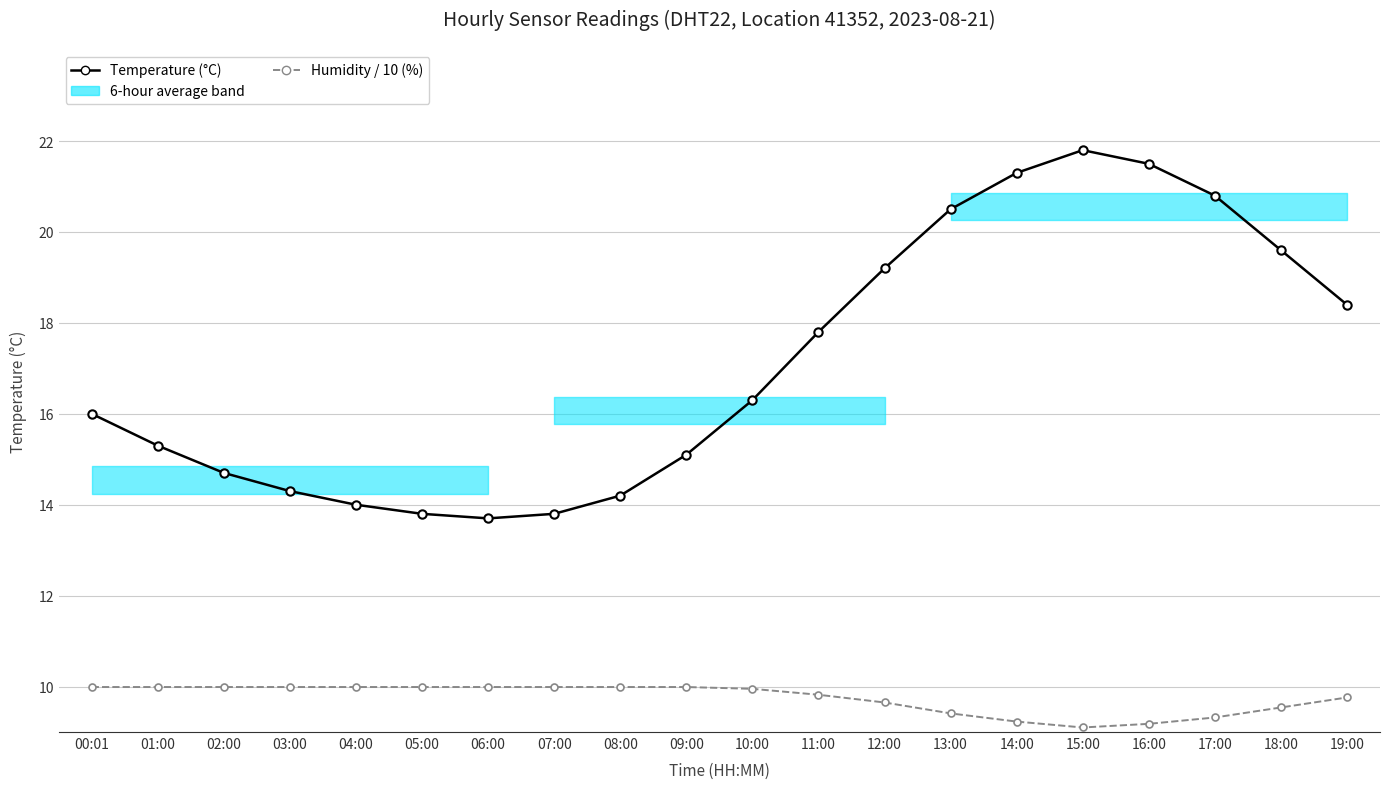

How many interior local valleys does the Humidity / 10 (%) series have?

1